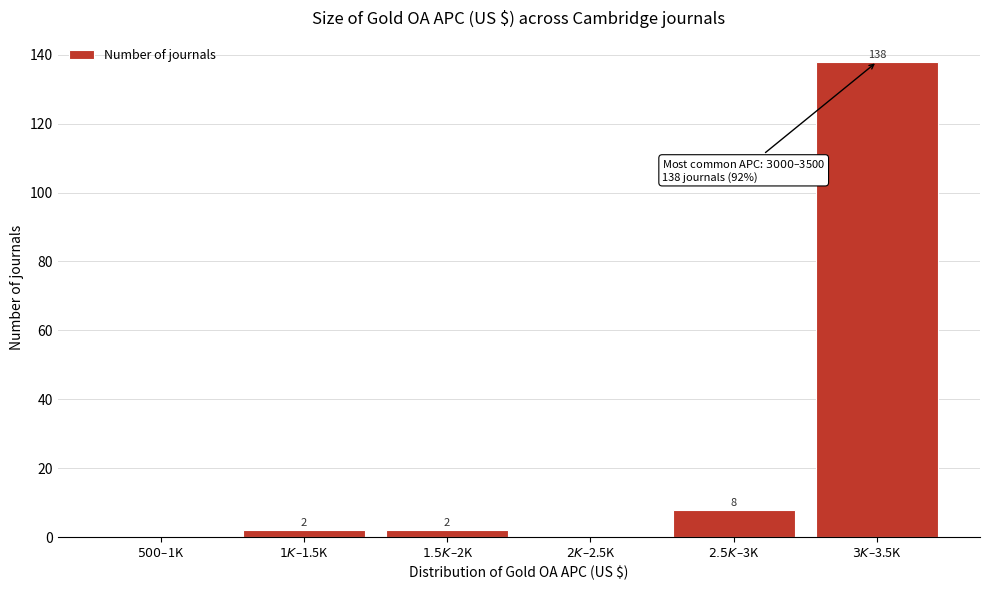

What is the sum of all values?

150